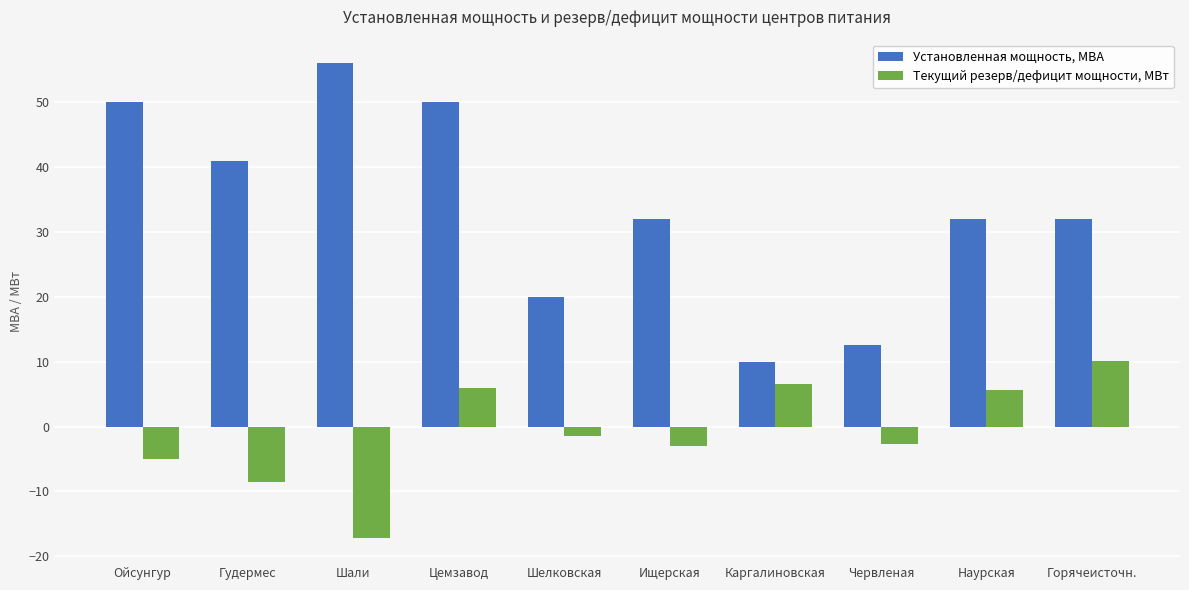

What is the difference between the Установленная мощность, МВА values at Шали and Каргалиновская?

46.0